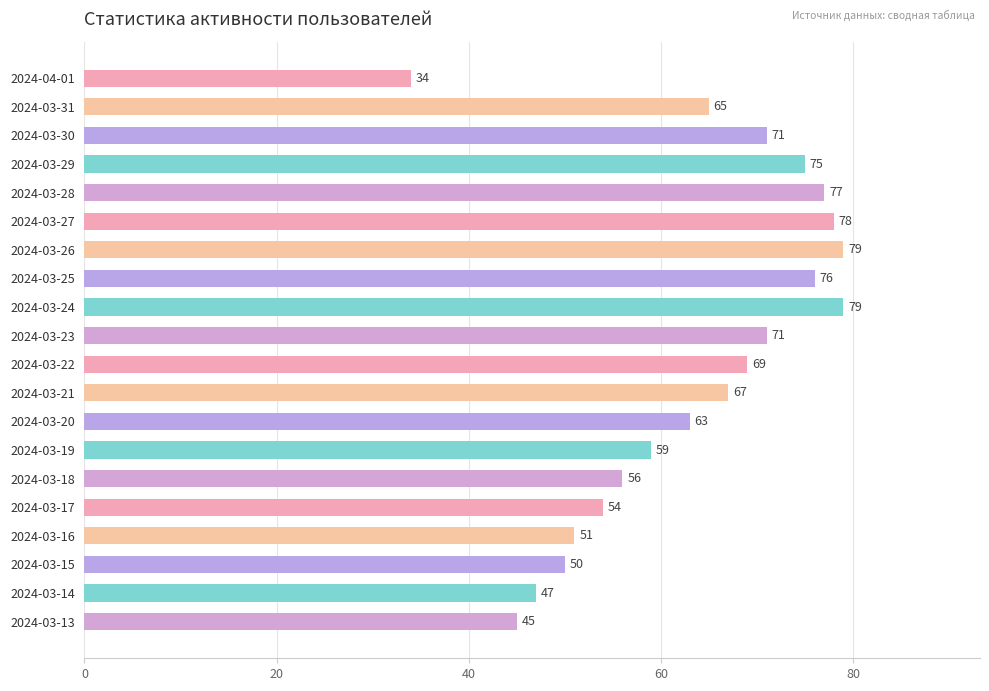

Between 2024-03-13 and 2024-03-15, which is larger?

2024-03-15